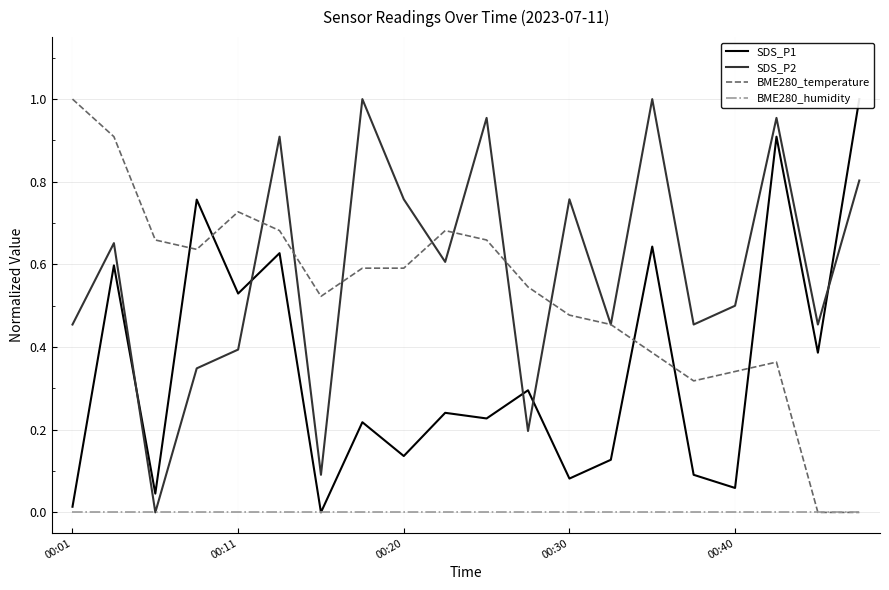

What is the difference between the maximum and second lowest values in the SDS_P2 series?

0.9